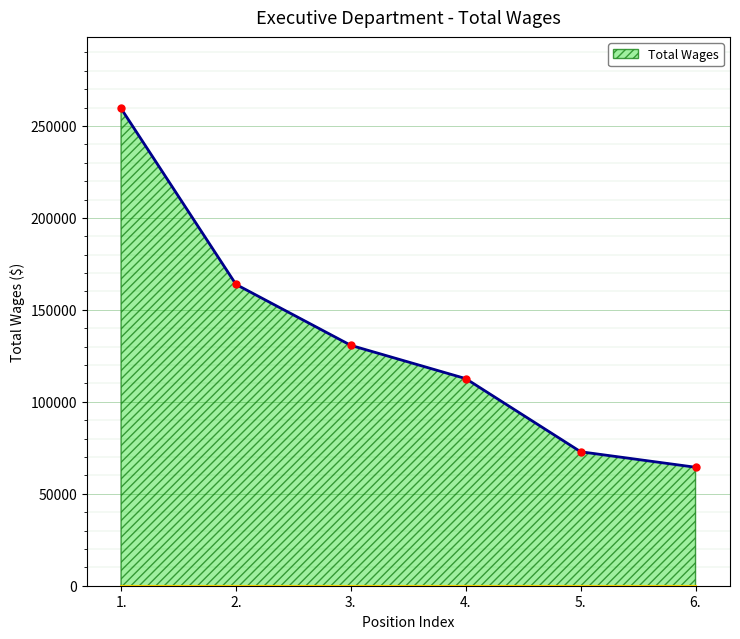

Between 3. and 6., which is larger?

3.